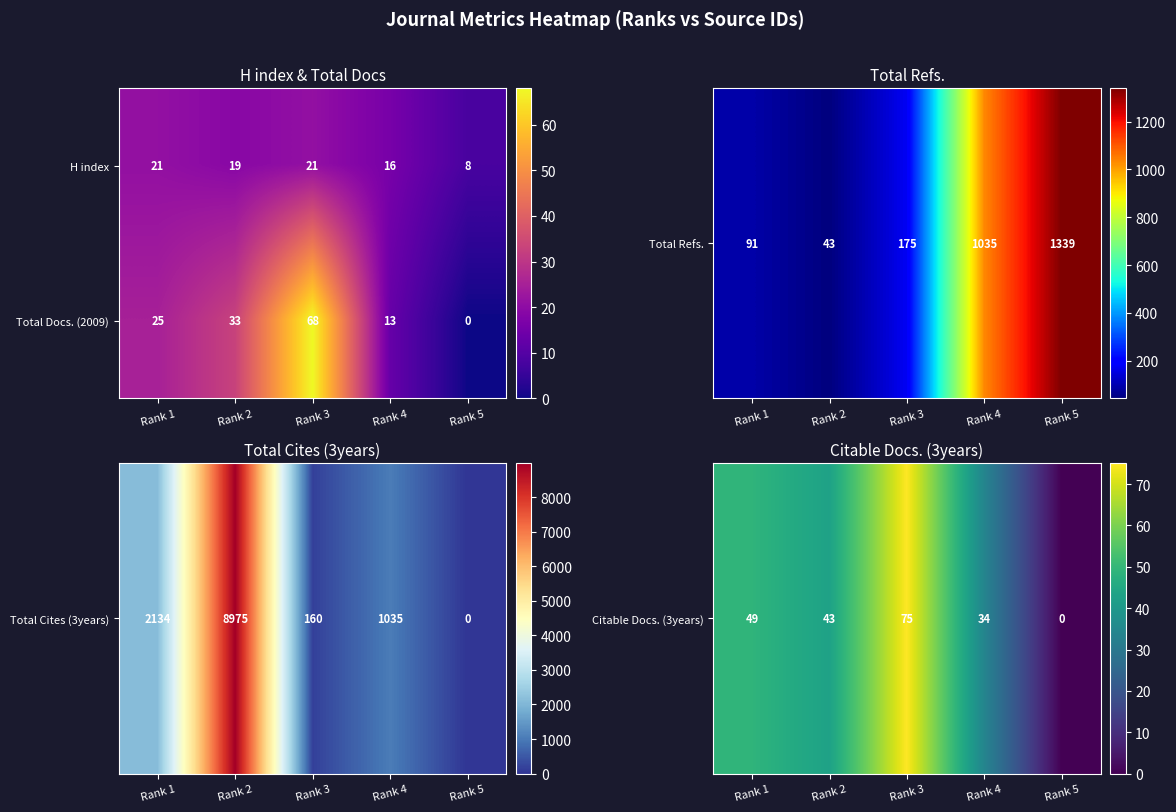

Count the number of categories in the chart.

5